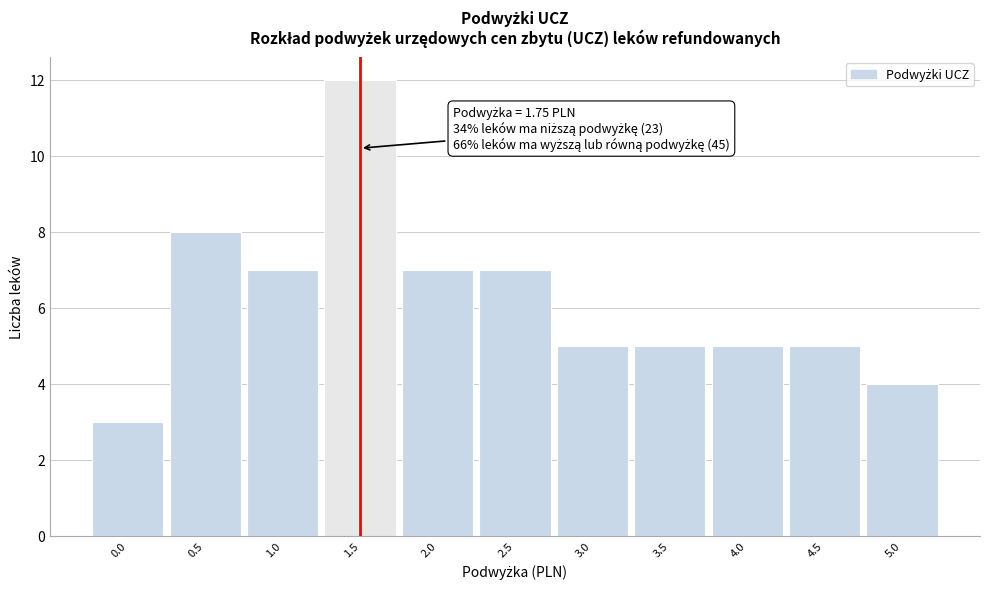

Reading left to right, extract all data points from this chart.

3	8	7	12	7	7	5	5	5	5	4